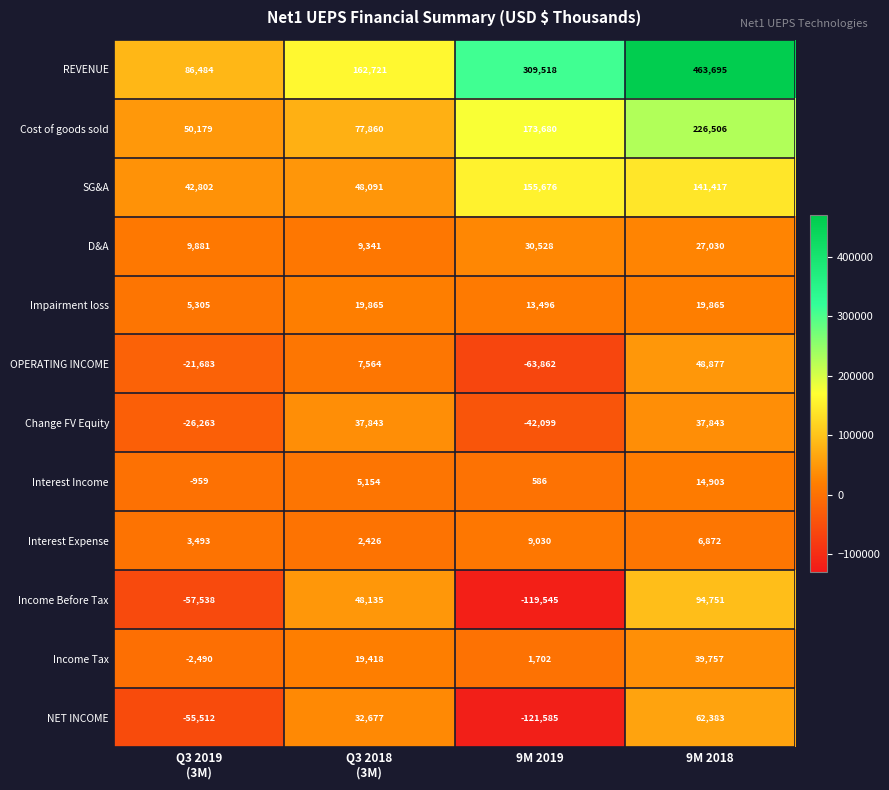

Which series has the largest total across all categories?

REVENUE